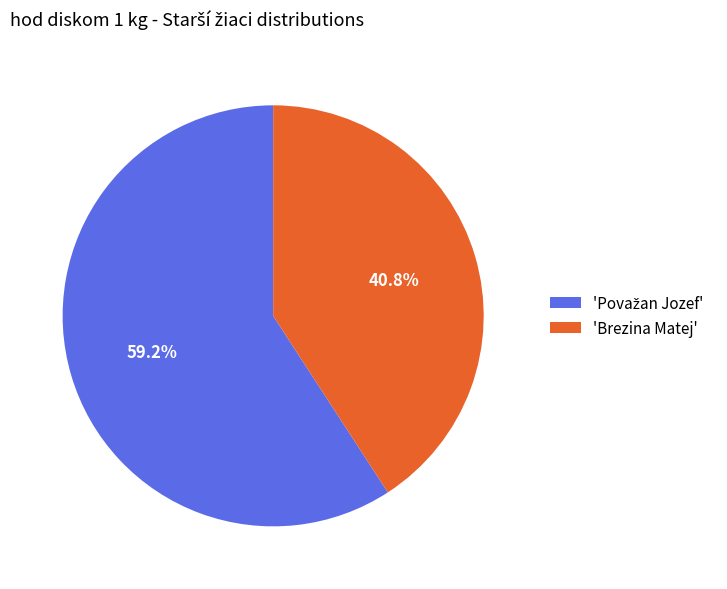

Is 'Brezina Matej' the majority of the pie?

No